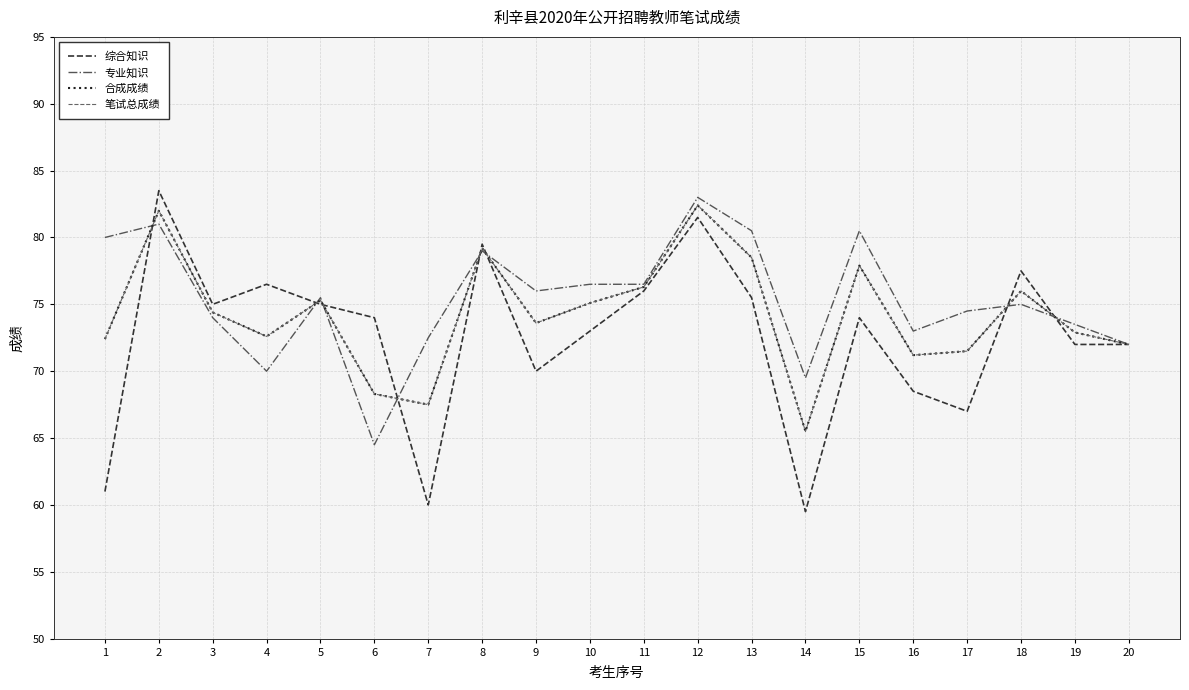

Where is the first local maximum for 综合知识?

2